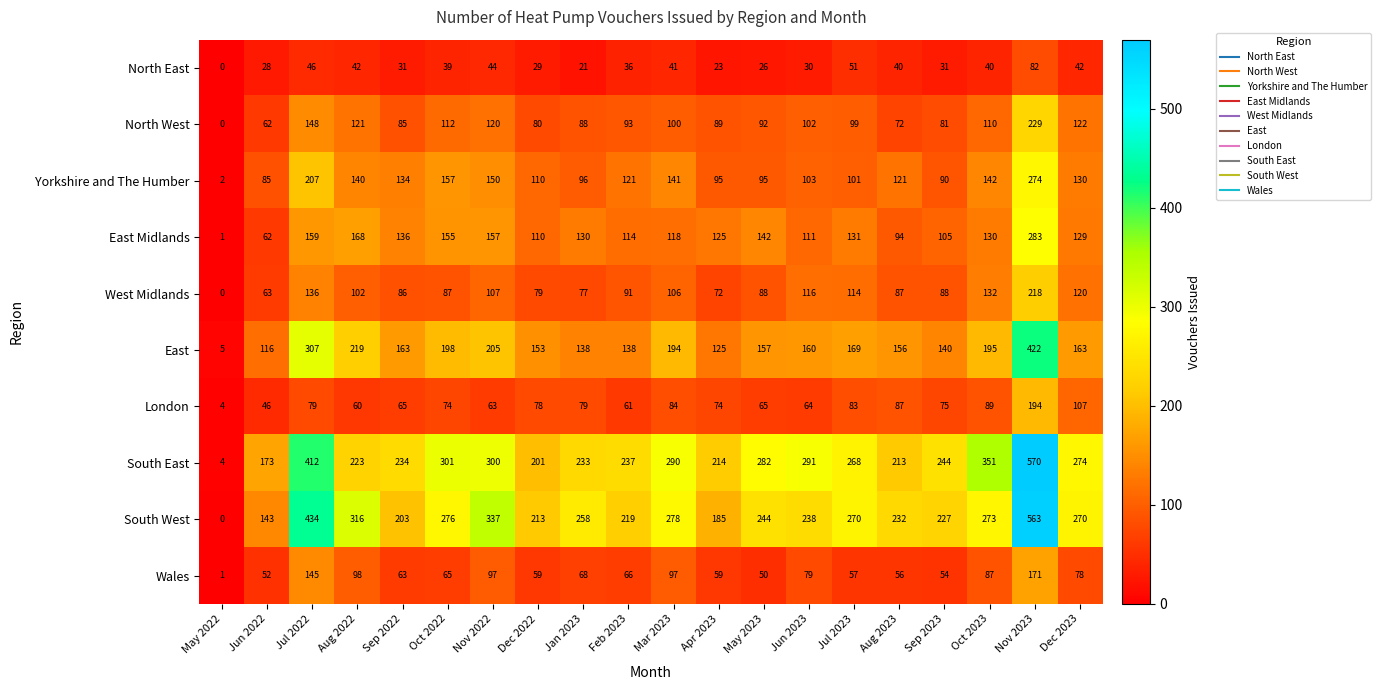

Read the North East value at Jan 2023.

21